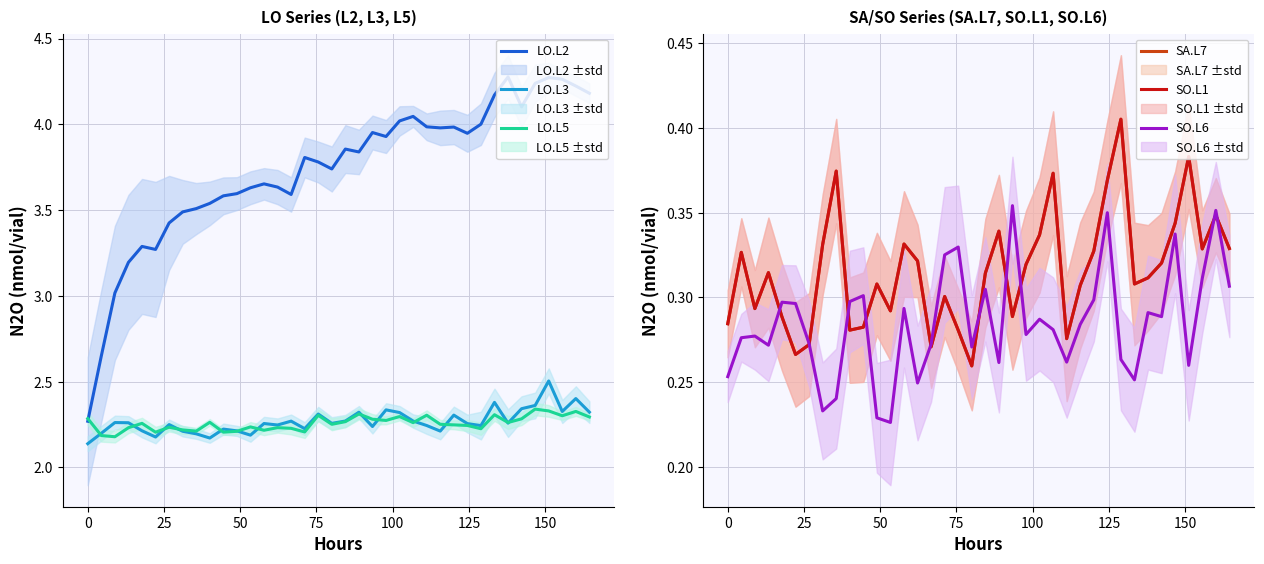

Reading left to right, extract all data points from this chart.

LO.L2: 2.3	2.6	3.0	3.2	3.3	3.3	3.4	3.5	3.5	3.5	3.6	3.6	3.6	3.7	3.6	3.6	3.8	3.8	3.7	3.9	3.8	4.0	3.9	4.0	4.0	4.0	4.0	4.0	3.9	4.0	4.2	4.3	4.1	4.2	4.3	4.3	4.2	4.2
LO.L3: 2.1	2.2	2.3	2.3	2.2	2.2	2.2	2.2	2.2	2.2	2.2	2.2	2.2	2.3	2.2	2.3	2.2	2.3	2.3	2.3	2.3	2.2	2.3	2.3	2.3	2.2	2.2	2.3	2.3	2.2	2.4	2.3	2.3	2.4	2.5	2.3	2.4	2.3
LO.L5: 2.3	2.2	2.2	2.2	2.3	2.2	2.2	2.2	2.2	2.3	2.2	2.2	2.2	2.2	2.2	2.2	2.2	2.3	2.3	2.3	2.3	2.3	2.3	2.3	2.3	2.3	2.3	2.2	2.2	2.2	2.3	2.3	2.3	2.3	2.3	2.3	2.3	2.3
SA.L7: 0.3	0.3	0.3	0.3	0.3	0.3	0.3	0.3	0.4	0.3	0.3	0.3	0.3	0.3	0.3	0.3	0.3	0.3	0.3	0.3	0.3	0.3	0.3	0.3	0.4	0.3	0.3	0.3	0.4	0.4	0.3	0.3	0.3	0.3	0.4	0.3	0.3	0.3
SO.L1: 0.3	0.3	0.3	0.3	0.3	0.3	0.3	0.3	0.4	0.3	0.3	0.3	0.3	0.3	0.3	0.3	0.3	0.3	0.3	0.3	0.3	0.3	0.3	0.3	0.4	0.3	0.3	0.3	0.4	0.4	0.3	0.3	0.3	0.3	0.4	0.3	0.3	0.3
SO.L6: 0.3	0.3	0.3	0.3	0.3	0.3	0.3	0.2	0.2	0.3	0.3	0.2	0.2	0.3	0.2	0.3	0.3	0.3	0.3	0.3	0.3	0.4	0.3	0.3	0.3	0.3	0.3	0.3	0.4	0.3	0.3	0.3	0.3	0.3	0.3	0.3	0.4	0.3